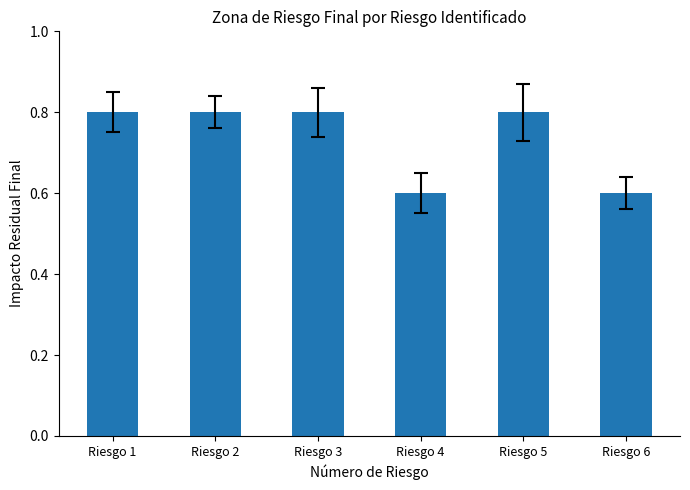

What is the sum of the values at Riesgo 3 and Riesgo 1?

1.6